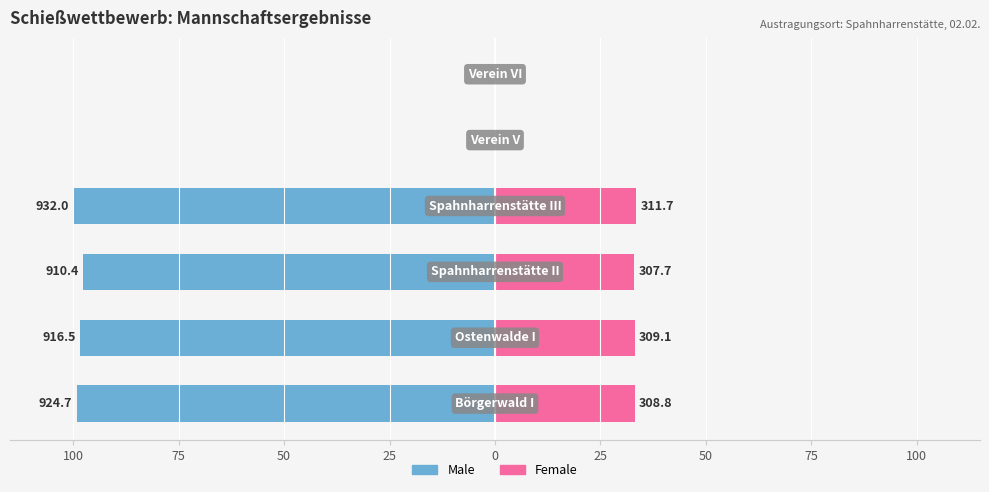

The Female series shows 17.6 at 25. True or false?

False